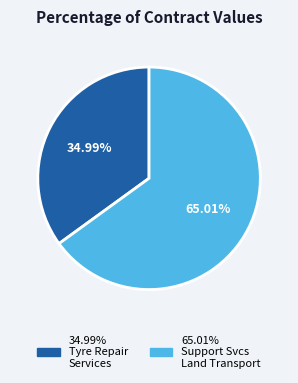

Is there any slice that represents more than half of the pie?

Yes